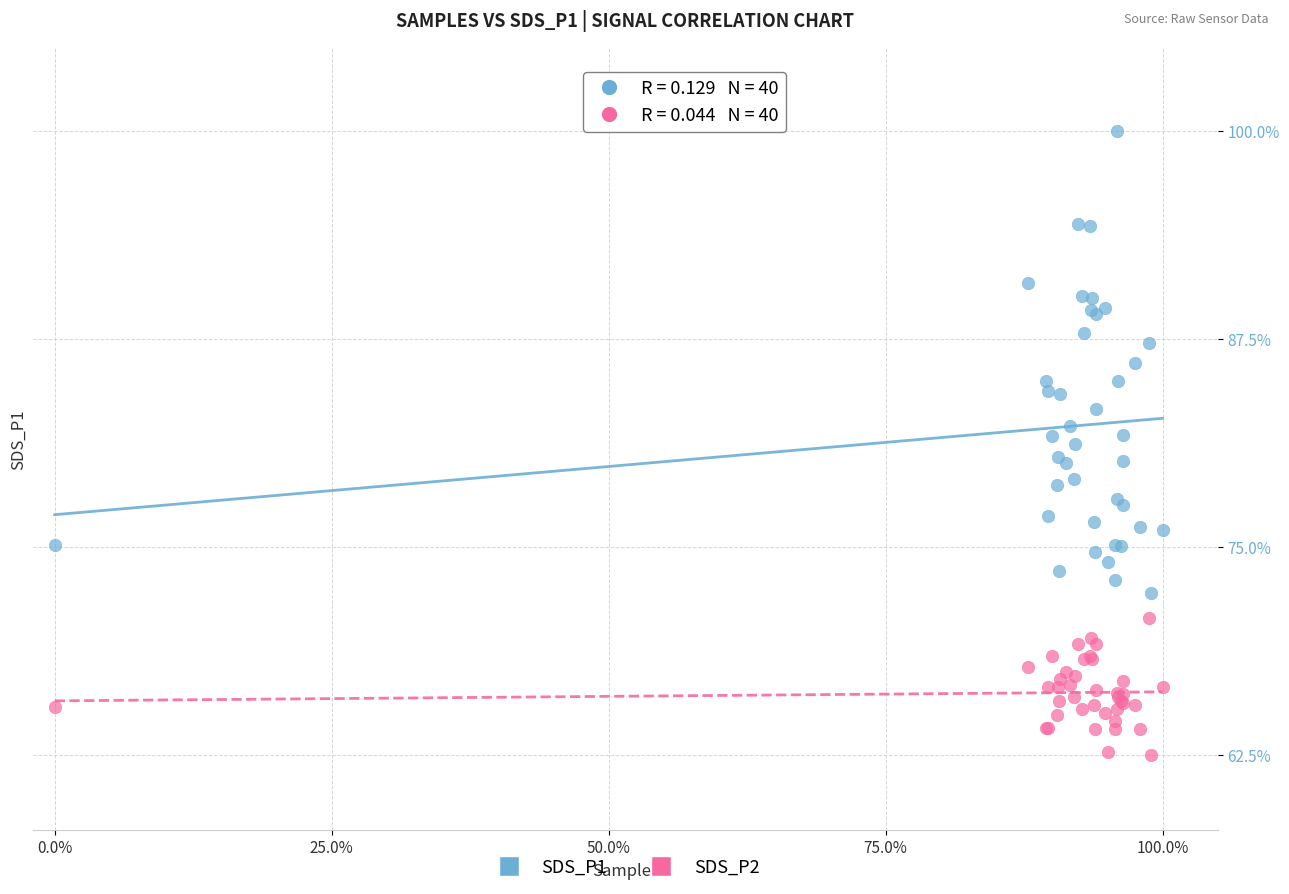

Which series has the widest spread of Y values?

SDS_P1